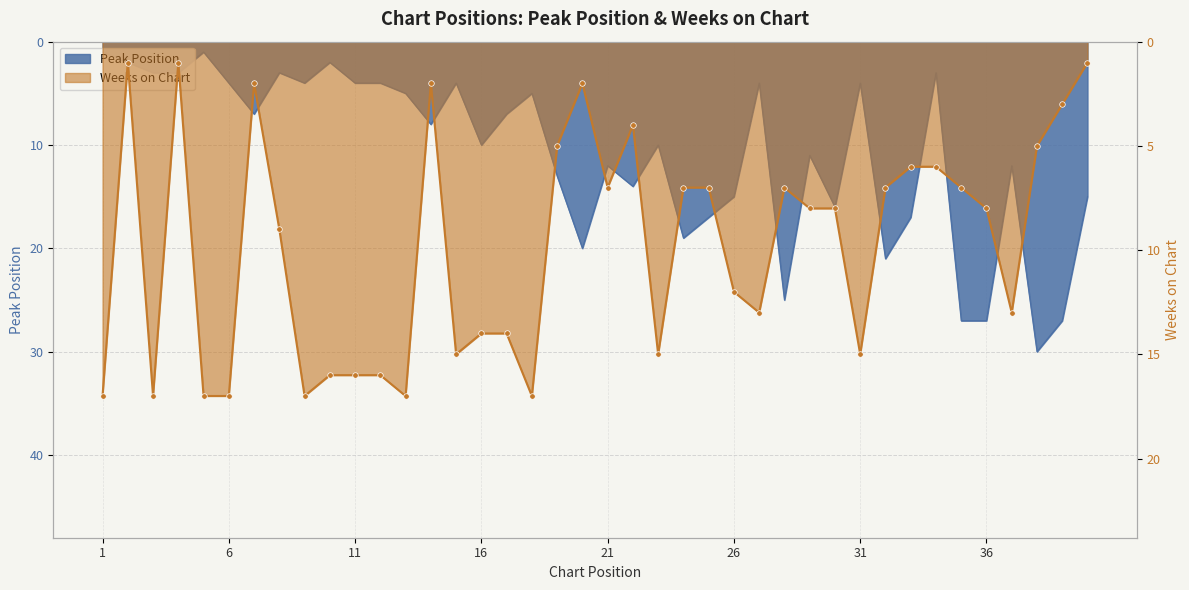

How many lines are shown in the chart?

2